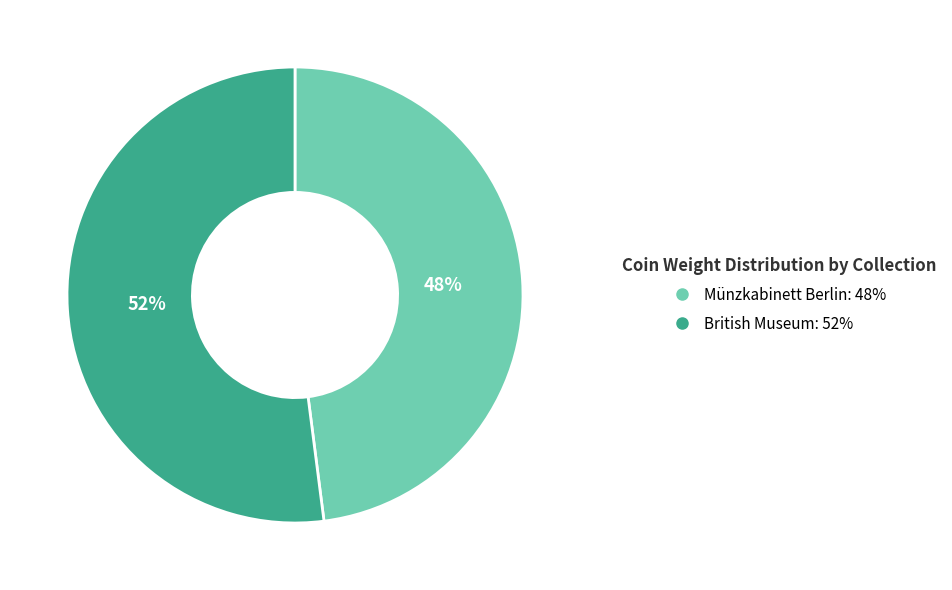

What is the largest slice in the pie chart?

British Museum